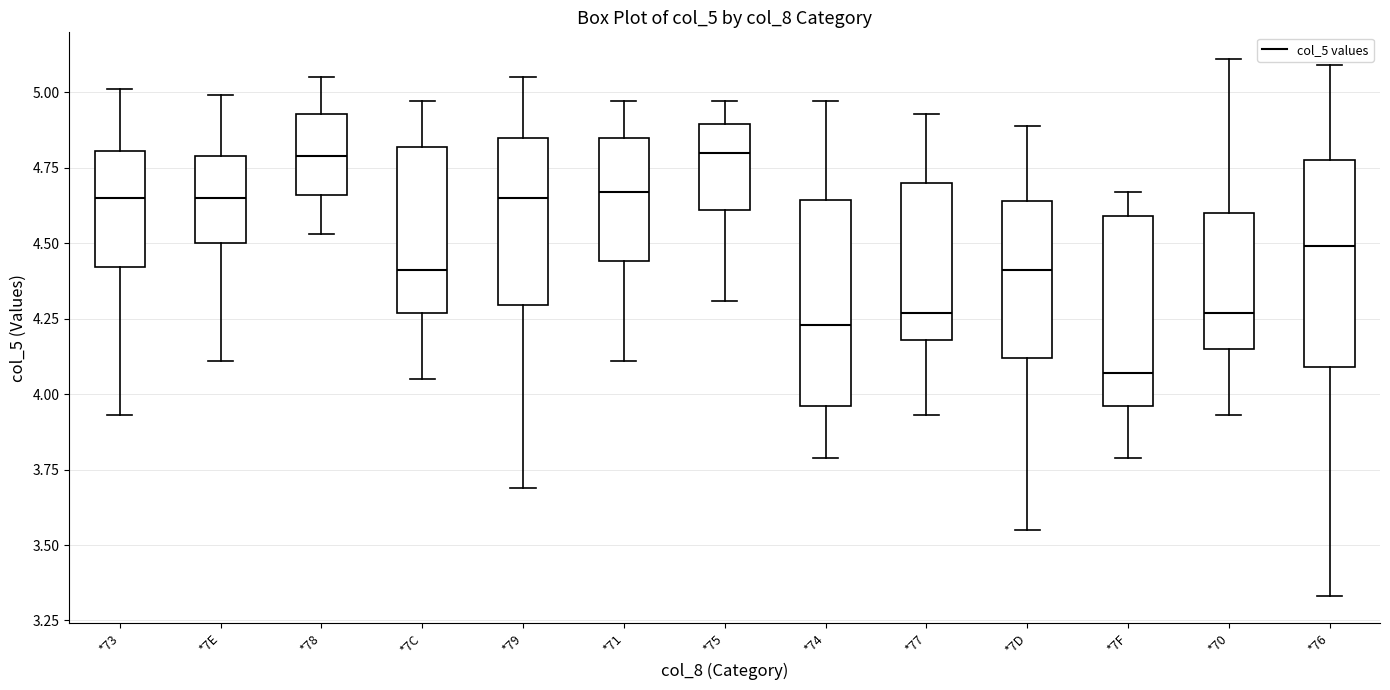

Reading left to right, read every box against the y-axis: the position of its median line, the range the box covers, and the ends of its whiskers. The values are not printed on the chart, so give them approximately, as read against the axis.

*73: median 4.65, box 4.40 to 4.80, whiskers 3.95 to 5.00
*7E: median 4.65, box 4.50 to 4.80, whiskers 4.10 to 5.00
*78: median 4.80, box 4.65 to 4.95, whiskers 4.55 to 5.05
*7C: median 4.40, box 4.25 to 4.80, whiskers 4.05 to 4.95
*79: median 4.65, box 4.30 to 4.85, whiskers 3.70 to 5.05
*71: median 4.65, box 4.45 to 4.85, whiskers 4.10 to 4.95
*75: median 4.80, box 4.60 to 4.90, whiskers 4.30 to 4.95
*74: median 4.25, box 3.95 to 4.65, whiskers 3.80 to 4.95
*77: median 4.25, box 4.20 to 4.70, whiskers 3.95 to 4.95
*7D: median 4.40, box 4.10 to 4.65, whiskers 3.55 to 4.90
*7F: median 4.05, box 3.95 to 4.60, whiskers 3.80 to 4.65
*70: median 4.25, box 4.15 to 4.60, whiskers 3.95 to 5.10
*76: median 4.50, box 4.10 to 4.80, whiskers 3.35 to 5.10